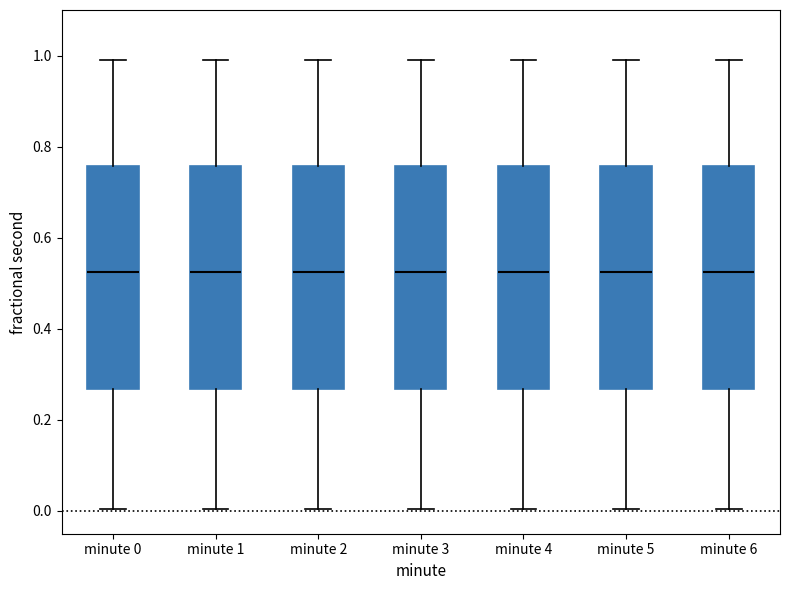

Reading left to right, read every box against the y-axis: the position of its median line, the range the box covers, and the ends of its whiskers. The values are not printed on the chart, so give them approximately, as read against the axis.

minute 0: median 0.52, box 0.26 to 0.76, whiskers 0.00 to 1.00
minute 1: median 0.52, box 0.26 to 0.76, whiskers 0.00 to 1.00
minute 2: median 0.52, box 0.26 to 0.76, whiskers 0.00 to 1.00
minute 3: median 0.52, box 0.26 to 0.76, whiskers 0.00 to 1.00
minute 4: median 0.52, box 0.26 to 0.76, whiskers 0.00 to 1.00
minute 5: median 0.52, box 0.26 to 0.76, whiskers 0.00 to 1.00
minute 6: median 0.52, box 0.26 to 0.76, whiskers 0.00 to 1.00